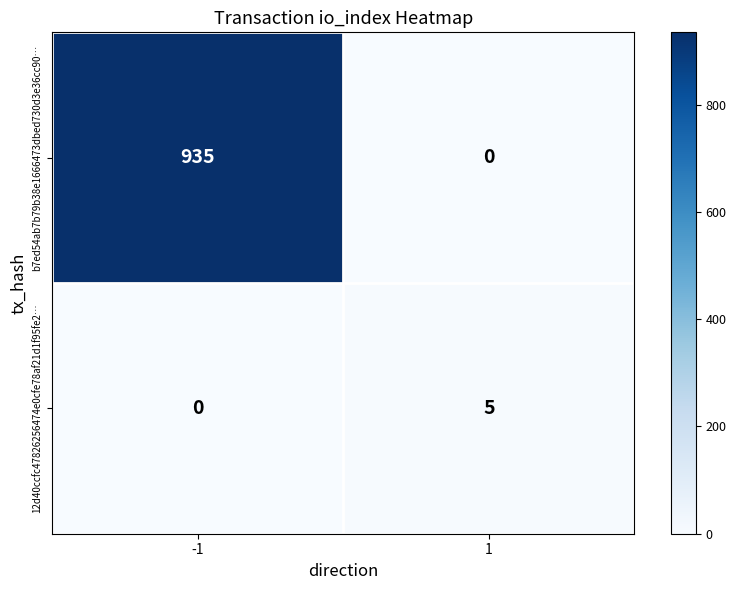

What is the spread (max minus min) of values at -1?

935